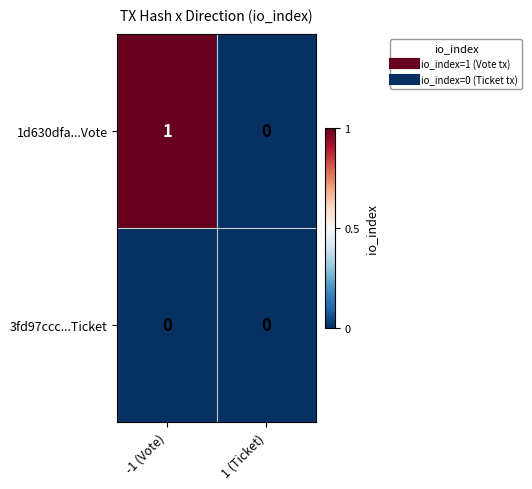

Between -1 (Vote) and 1 (Ticket), which series saw the biggest shift?

1d630dfa...Vote